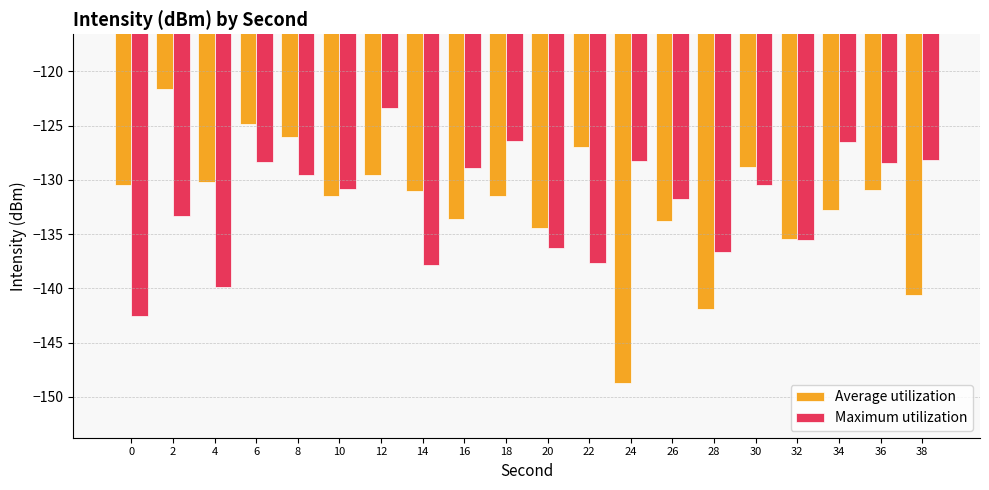

Is the value of Maximum utilization at 26 greater than the value of Average utilization at 12?

No